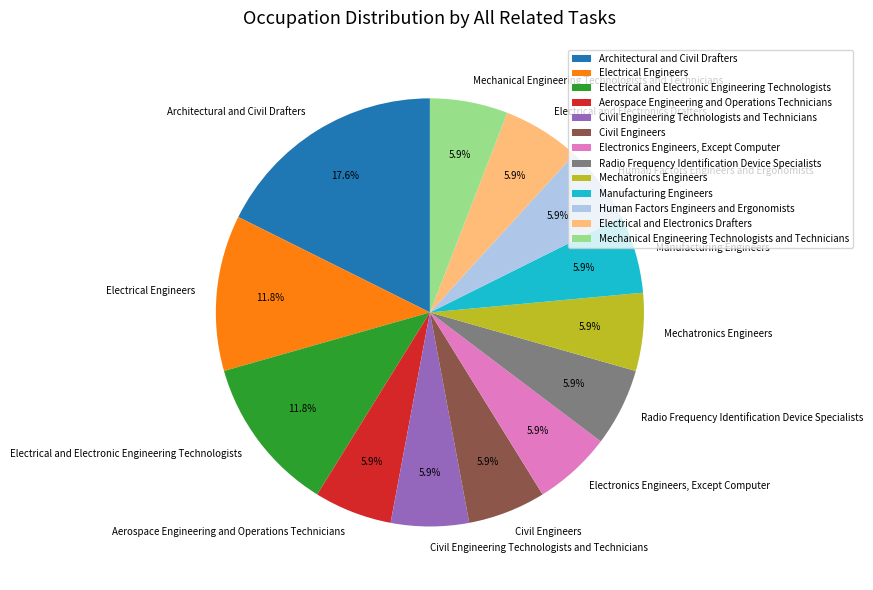

What is the total percentage of Aerospace Engineering and Operations Technicians and Radio Frequency Identification Device Specialists?

11.8%